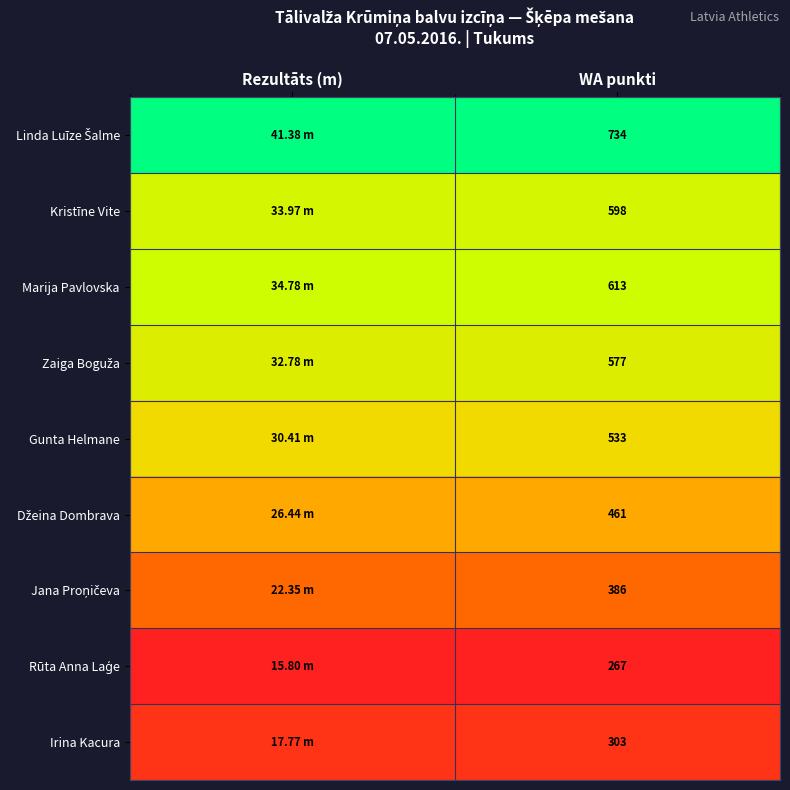

Is the value of Marija Pavlovska at Rezultāts (m) greater than the value of Džeina Dombrava at Rezultāts (m)?

Yes